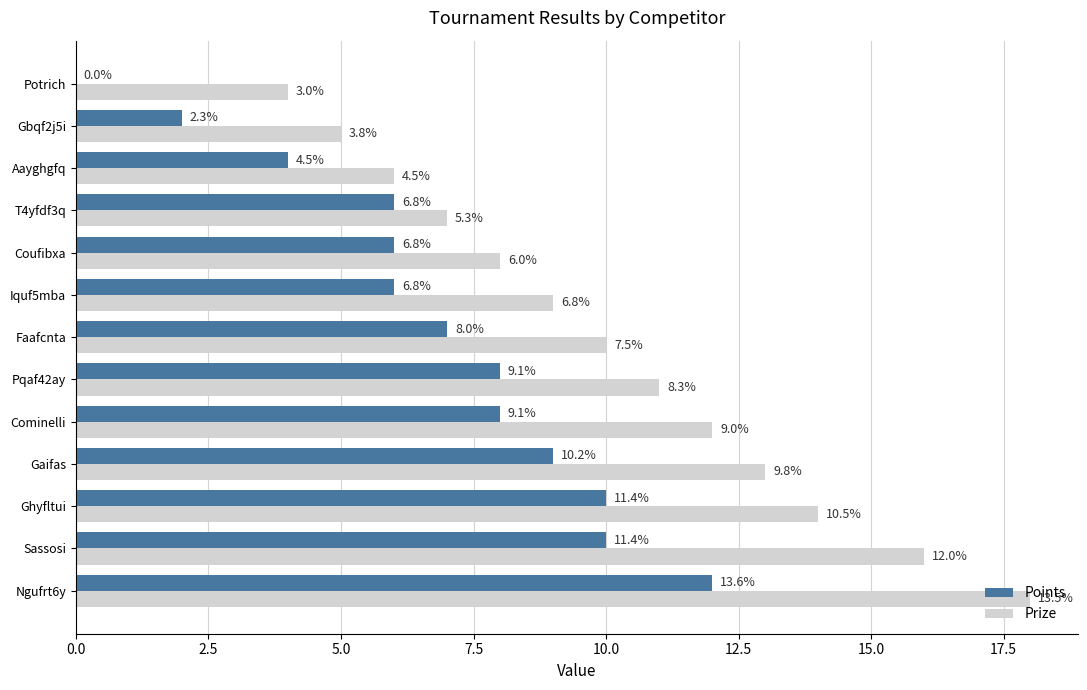

What are all the series names shown in the legend?

Points, Prize